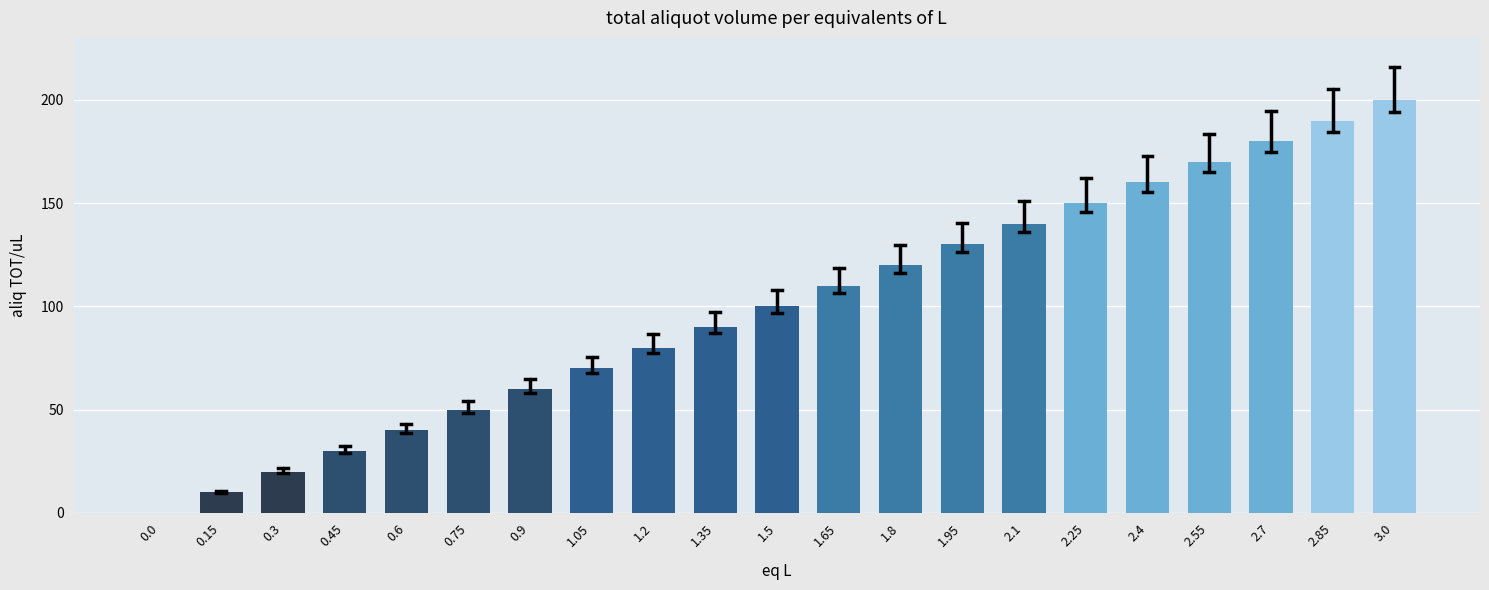

Reading left to right, what are all the values shown in this chart?

0.0=0	0.15=10	0.3=20	0.45=30	0.6=40	0.75=50	0.9=60	1.05=70	1.2=80	1.35=90	1.5=100	1.65=110	1.8=120	1.95=130	2.1=140	2.25=150	2.4=160	2.55=170	2.7=180	2.85=190	3.0=200